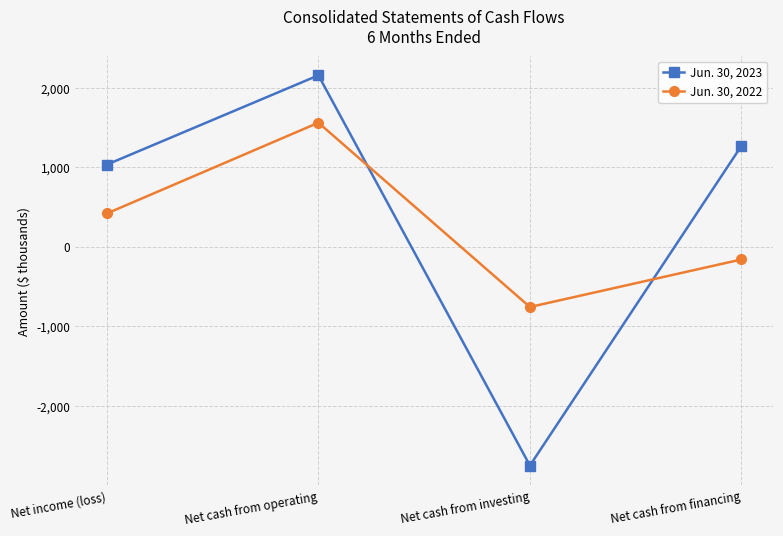

What is the value of the Jun. 30, 2023 point at the 2nd from the left?

2158